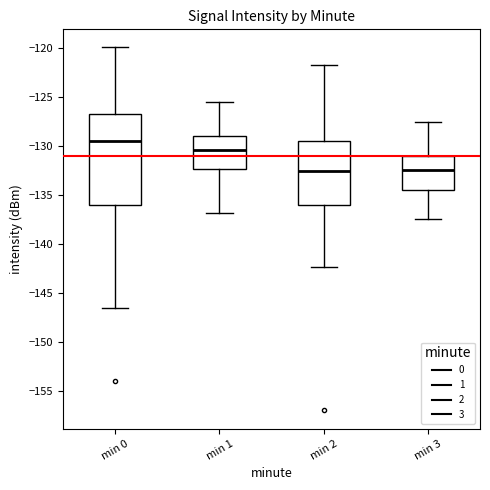

Which box has the highest median line?

min 0